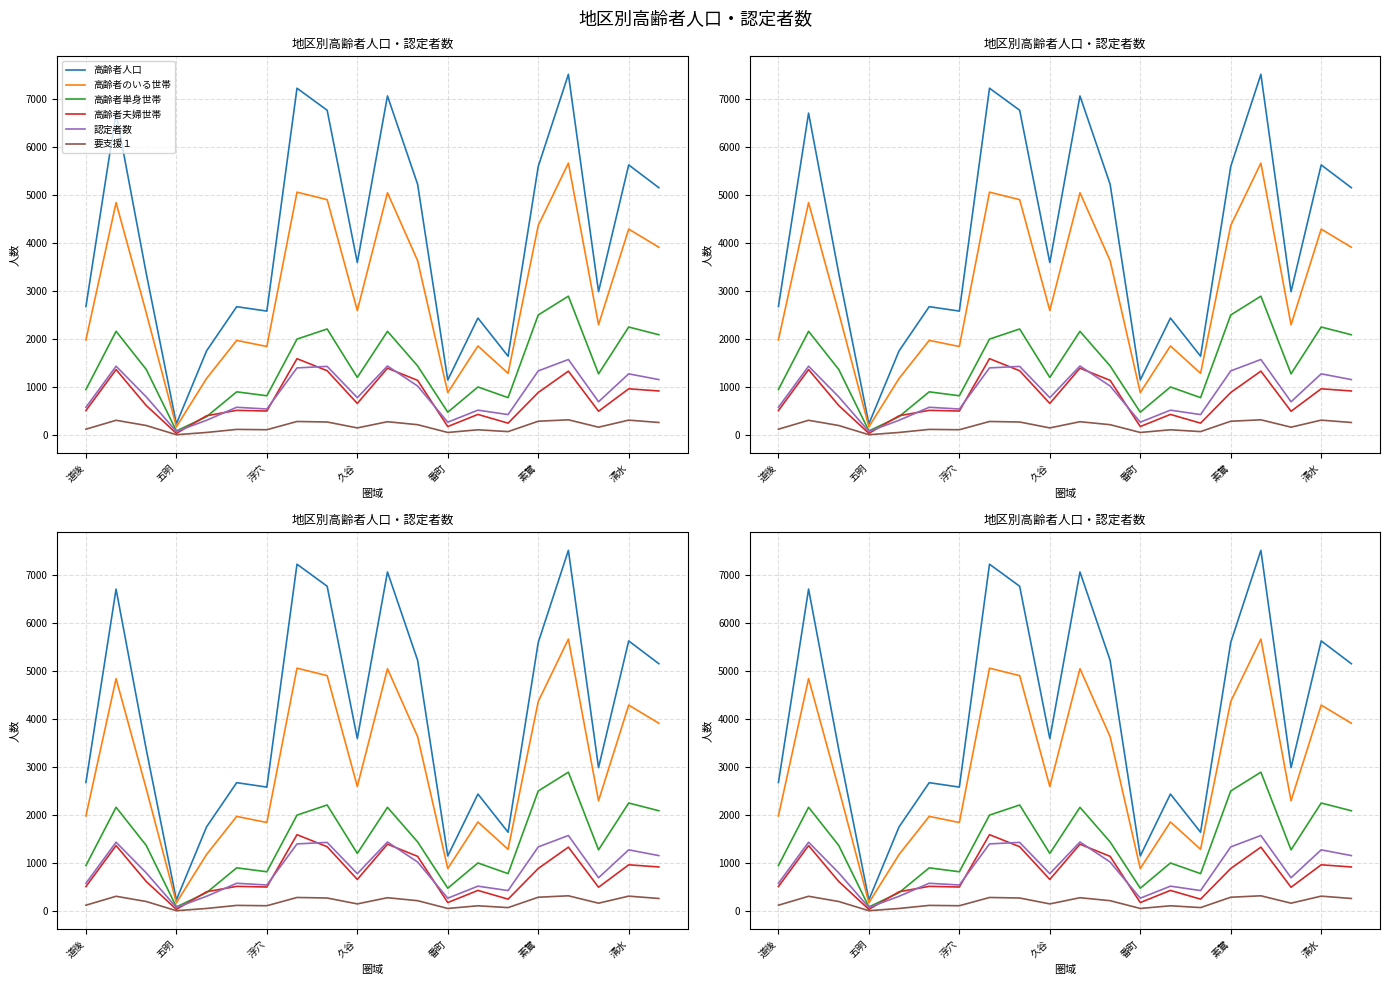

What value does the 高齢者夫婦世帯 series have at 清水, to the nearest 50?

950